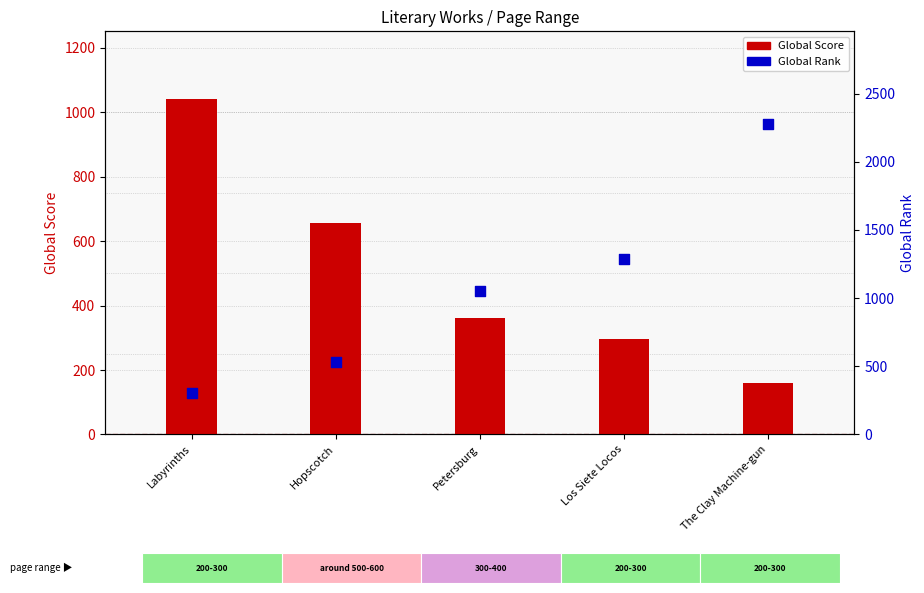

Which series has the widest spread of Y values?

Global Rank